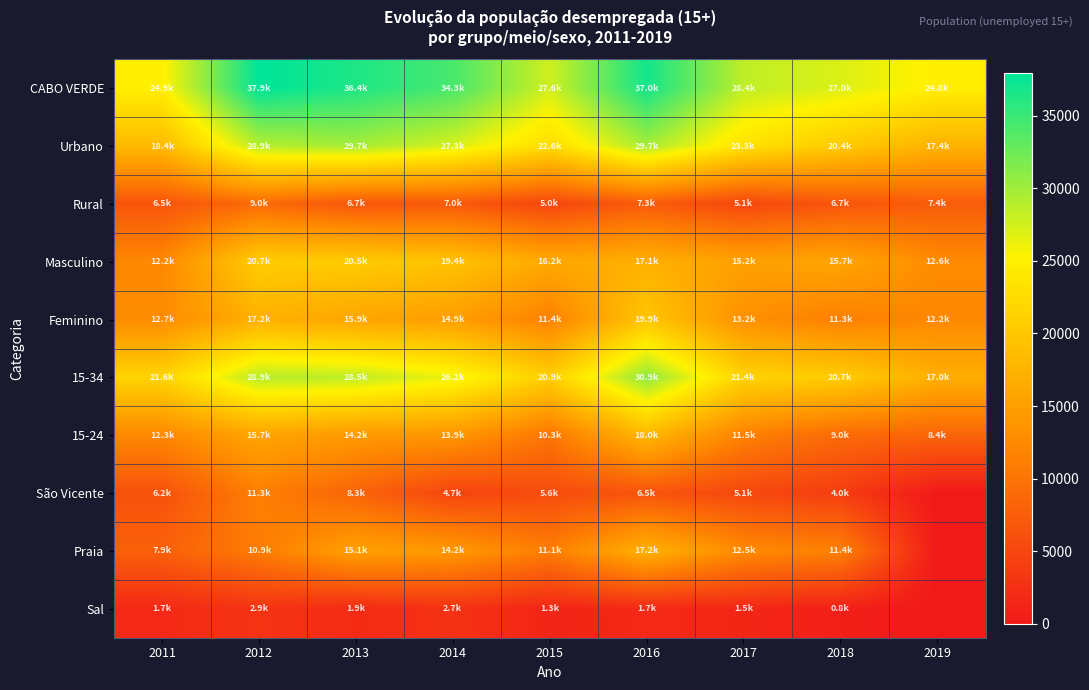

At which category is the sum across all series the highest?

2016